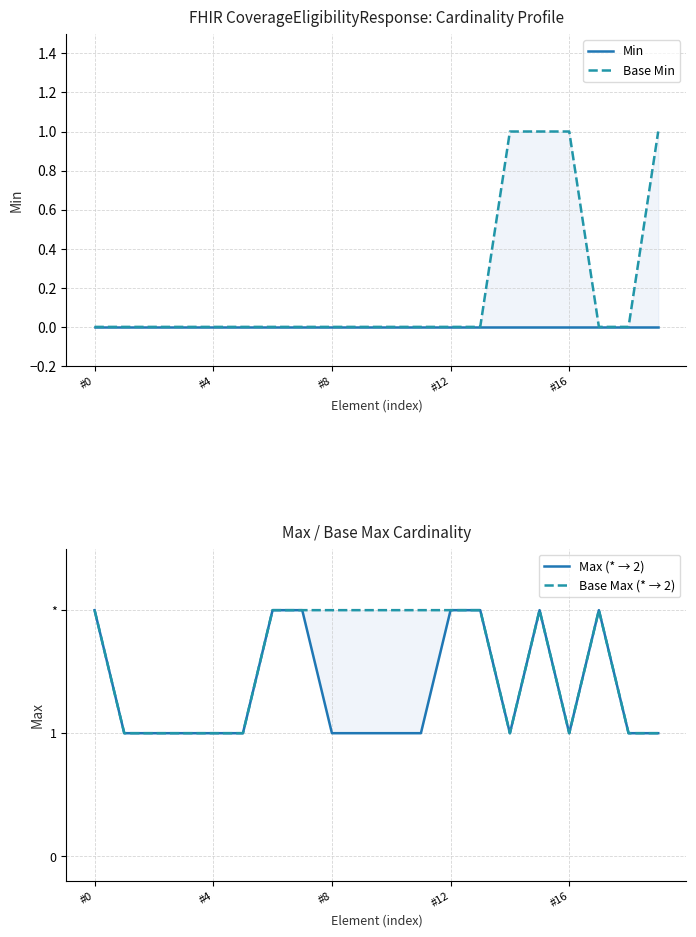

What is the label of the 16th point from the left?

15